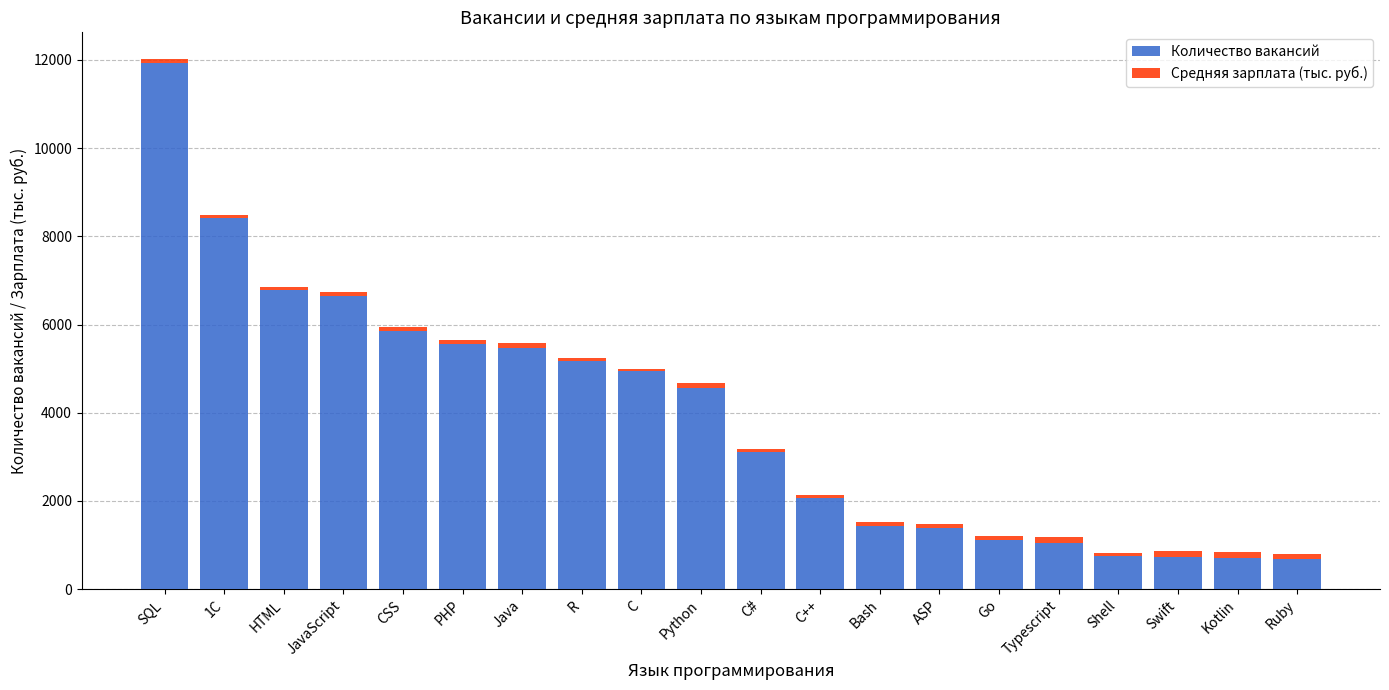

The value of Количество вакансий at Java is 5479.0. True or false?

True